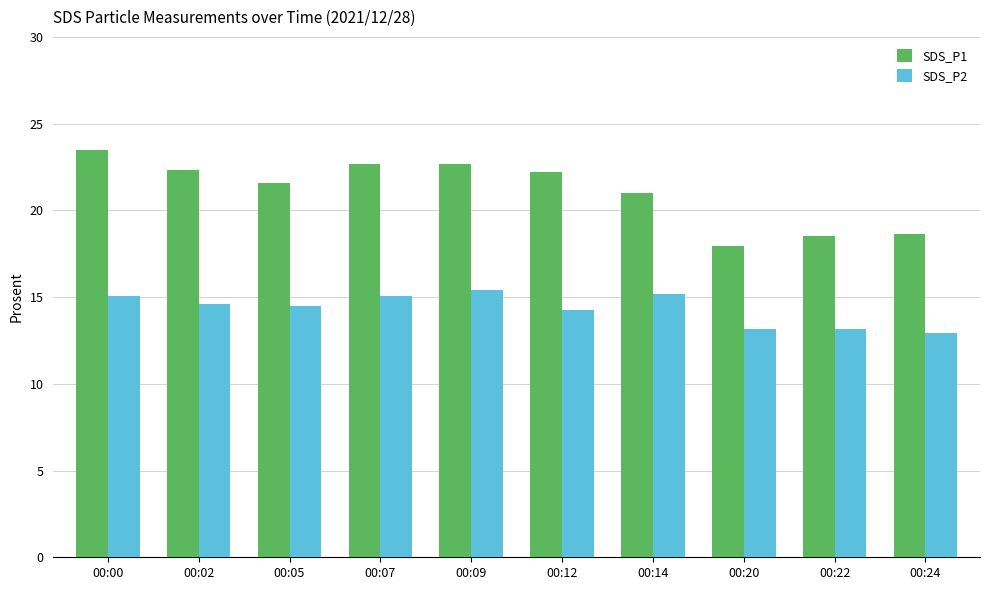

What is the value of the SDS_P2 bar at the 8th from the left?

13.2